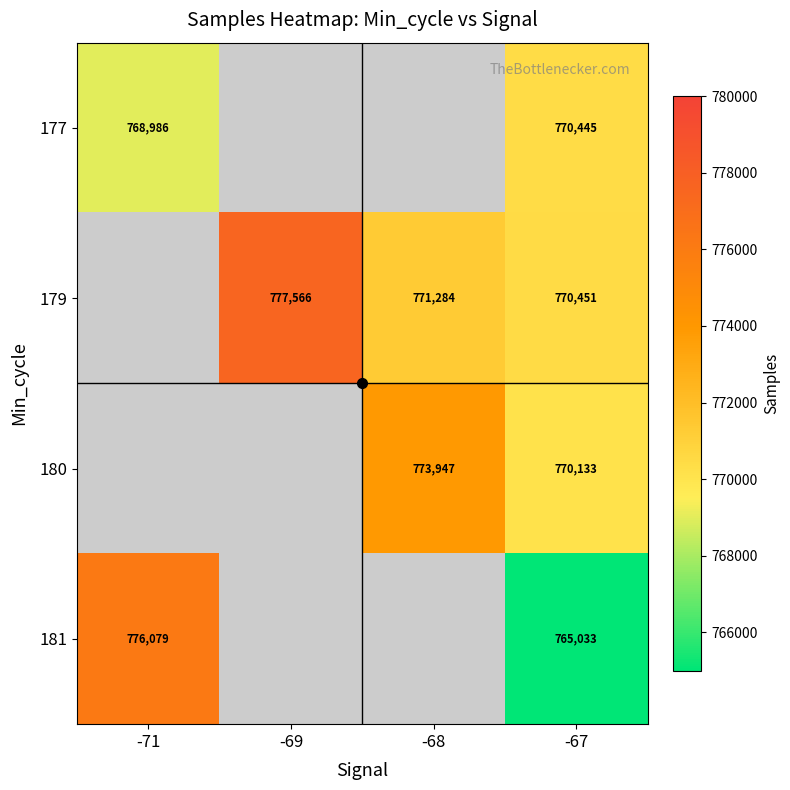

At how many categories does at least one series exceed 755696?

4